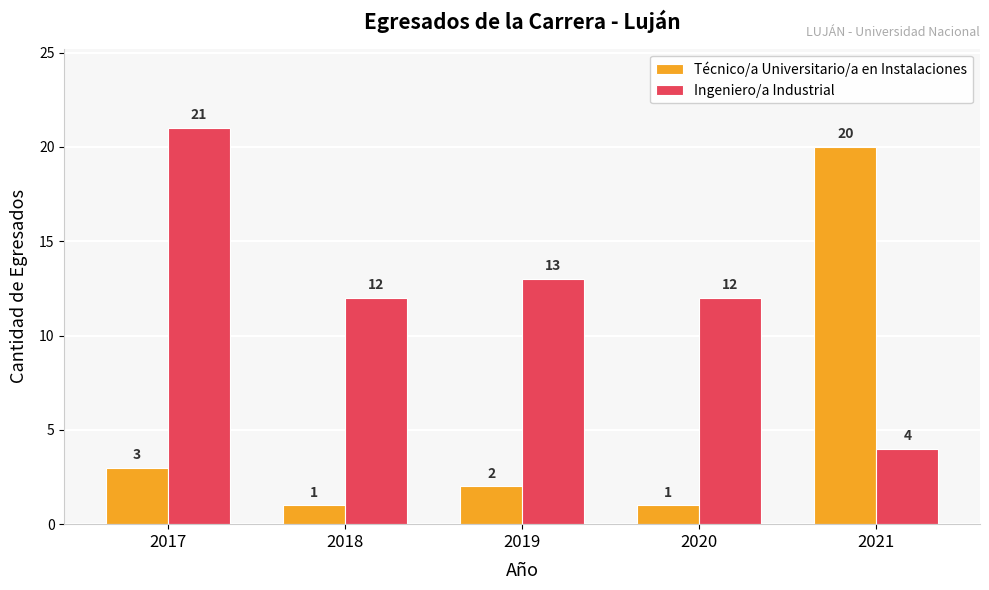

What is the average value of the Técnico/a Universitario/a en Instalaciones series?

5